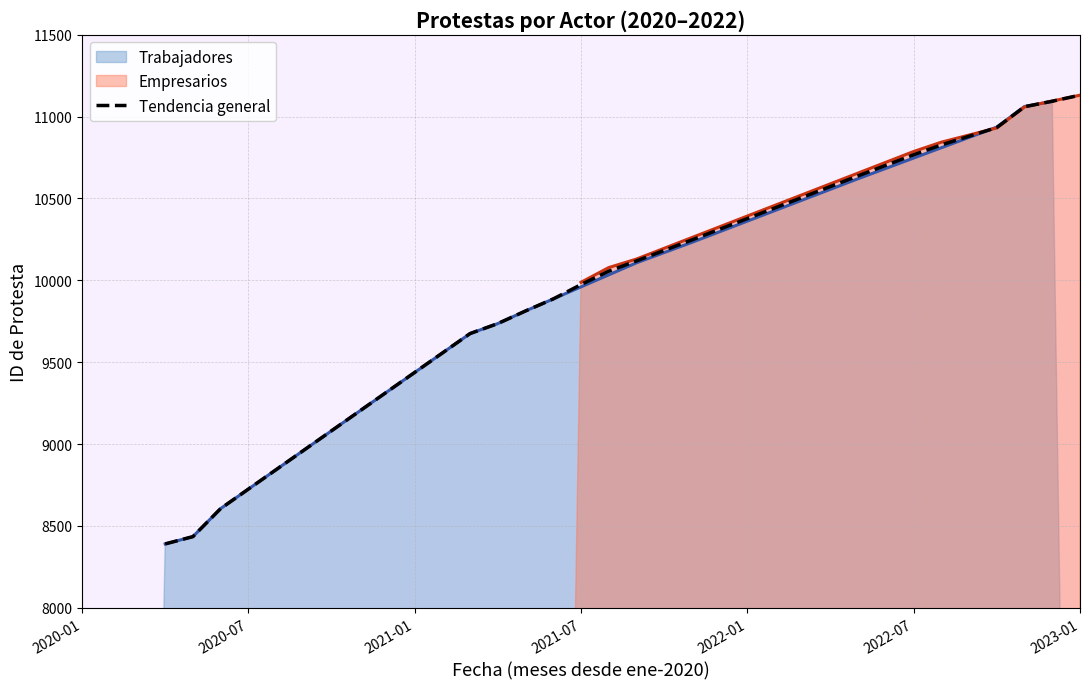

How many data points are less than 9974?

15